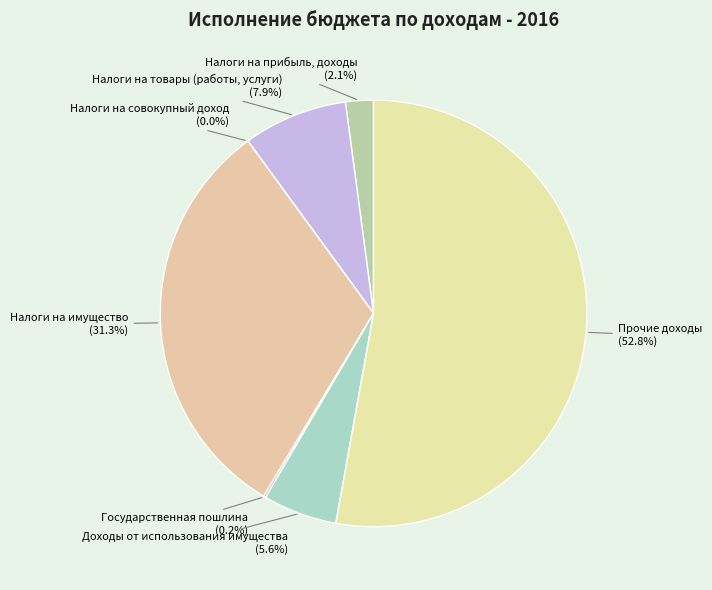

What is the largest slice in the pie chart?

Прочие доходы